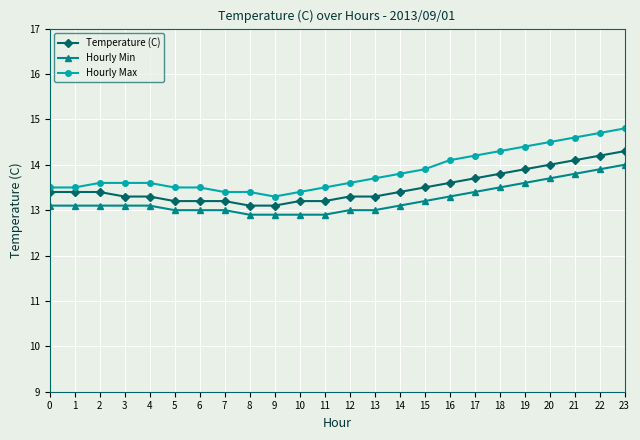

What is the minimum value shown in the chart?

12.9